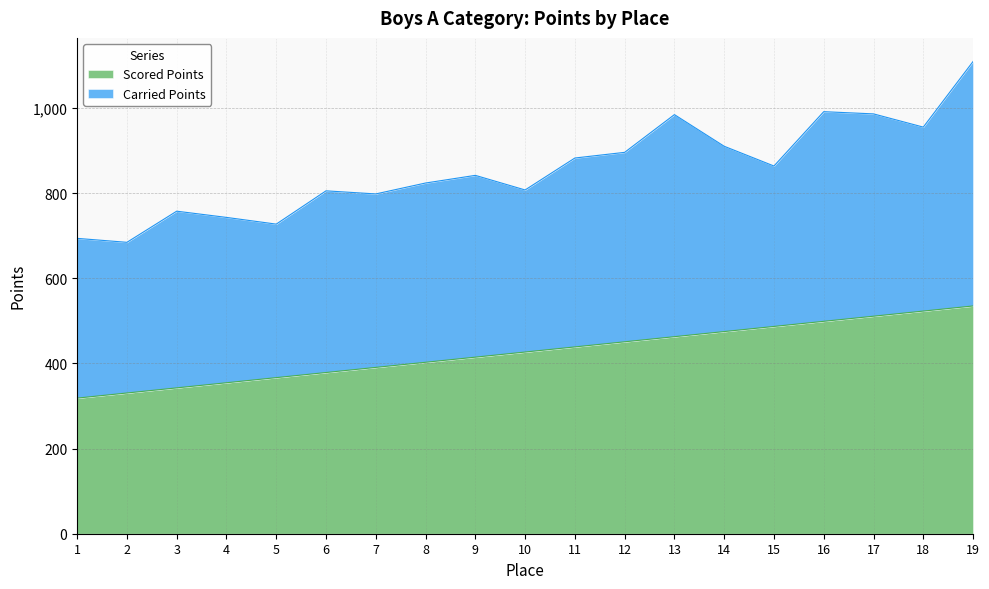

How many data points are less than 426?

9